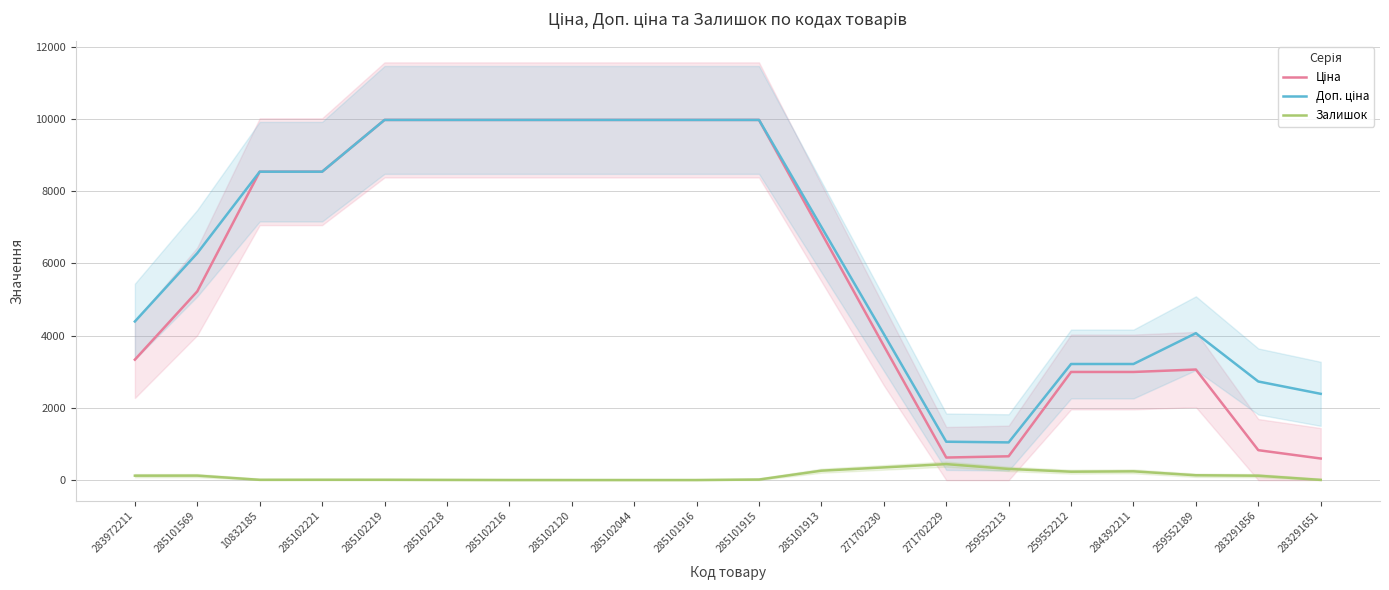

What is the difference between the second highest and second lowest values in the Ціна series?

9350.5